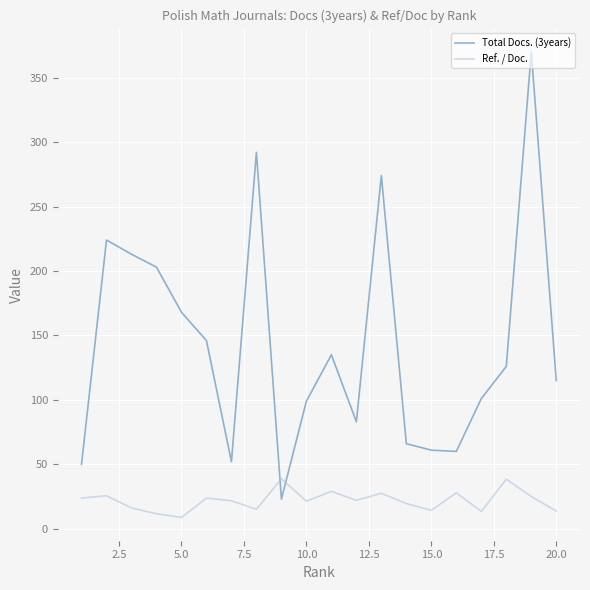

List the series in order of their overall mean, highest first.

Total Docs. (3years), Ref. / Doc.